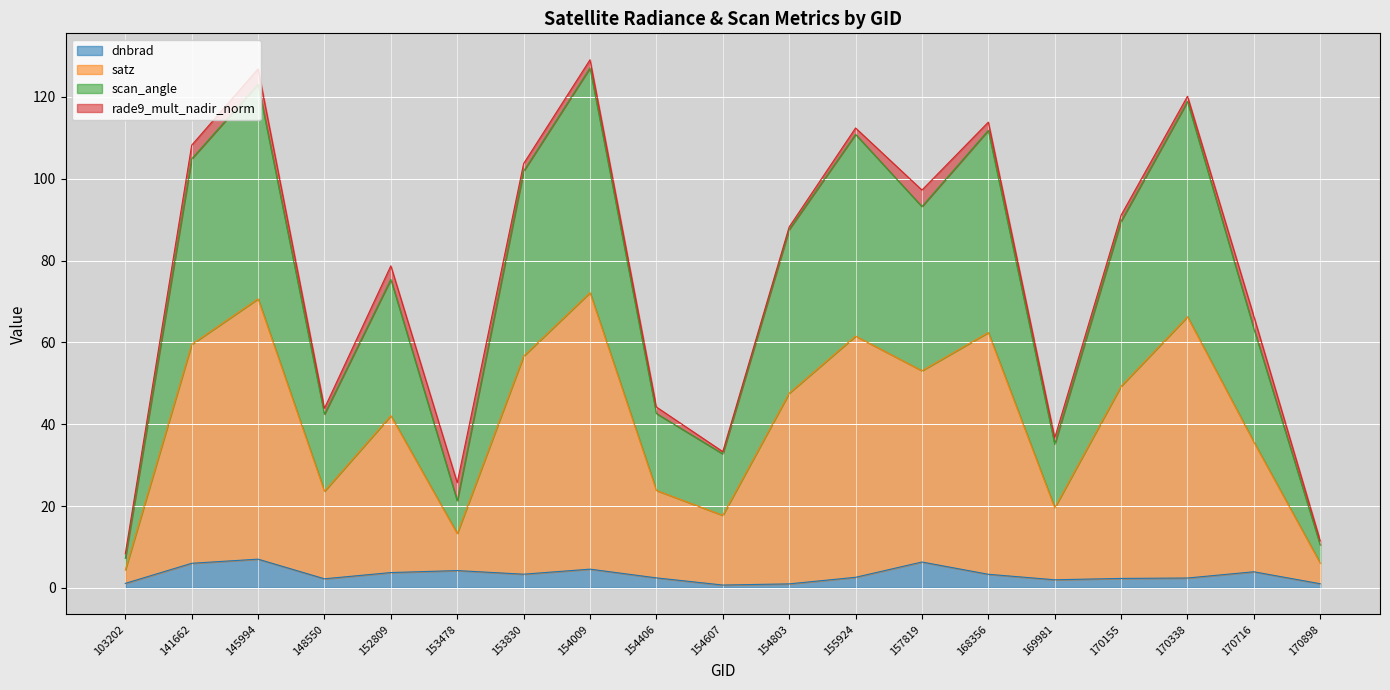

What is the highest value of the dnbrad series?

7.0